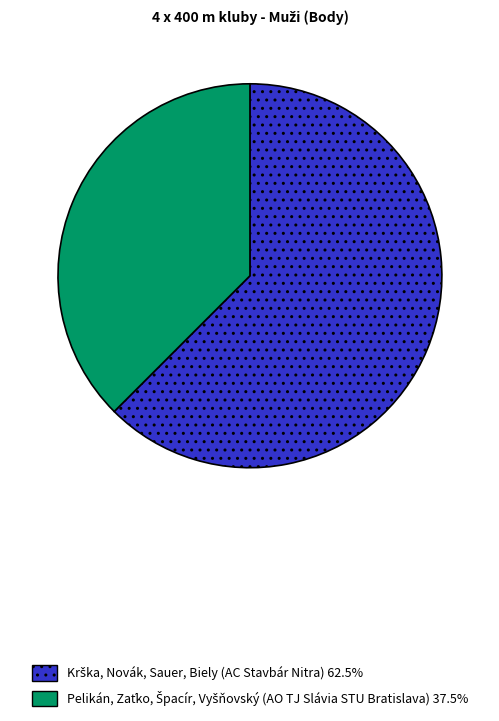

Is there a majority slice in this chart?

Yes